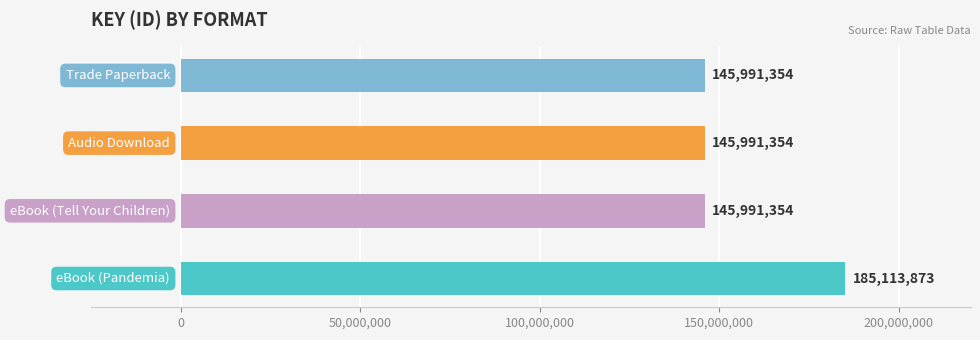

What is the smallest value displayed?

145991354